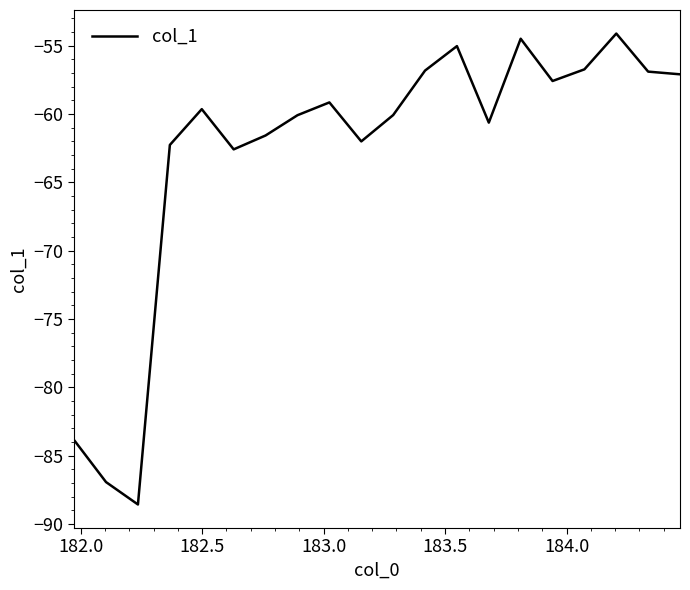

What is the minimum value shown in the chart?

-88.6